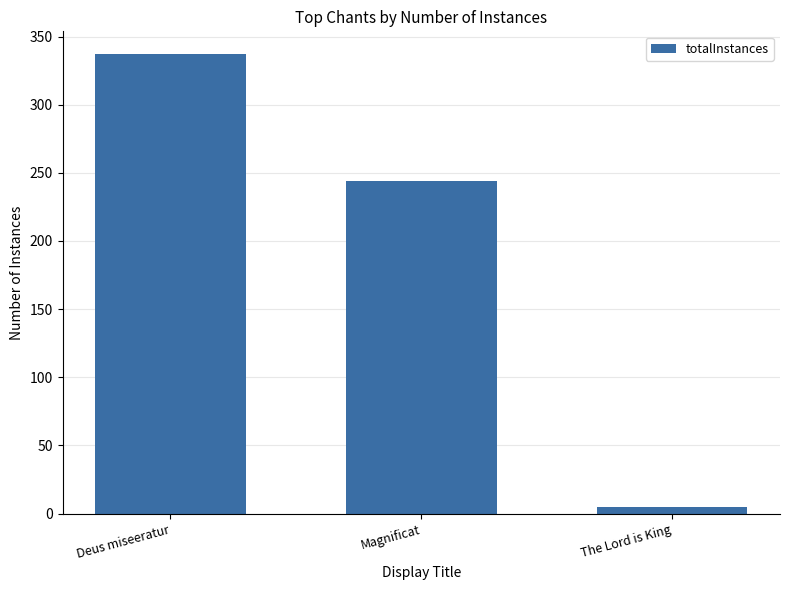

How many bars are there in total?

3